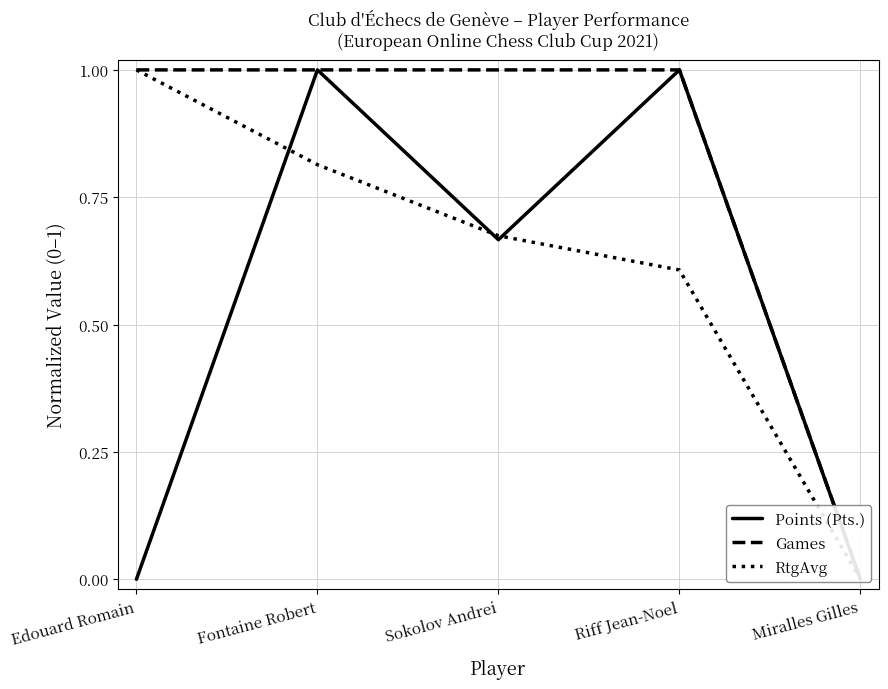

Reading left to right, transcribe all the data shown in this chart.

Points (Pts.): Edouard Romain=0.0	Fontaine Robert=1.0	Sokolov Andrei=0.7	Riff Jean-Noel=1.0	Miralles Gilles=0.0
Games: Edouard Romain=1.0	Fontaine Robert=1.0	Sokolov Andrei=1.0	Riff Jean-Noel=1.0	Miralles Gilles=0.0
RtgAvg: Edouard Romain=1.0	Fontaine Robert=0.8	Sokolov Andrei=0.7	Riff Jean-Noel=0.6	Miralles Gilles=0.0